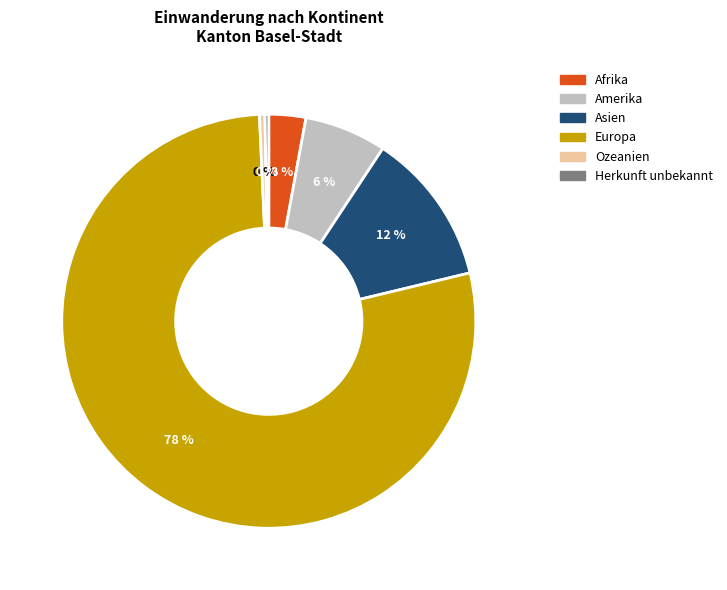

To the nearest percent, what is the average slice percentage?

17%